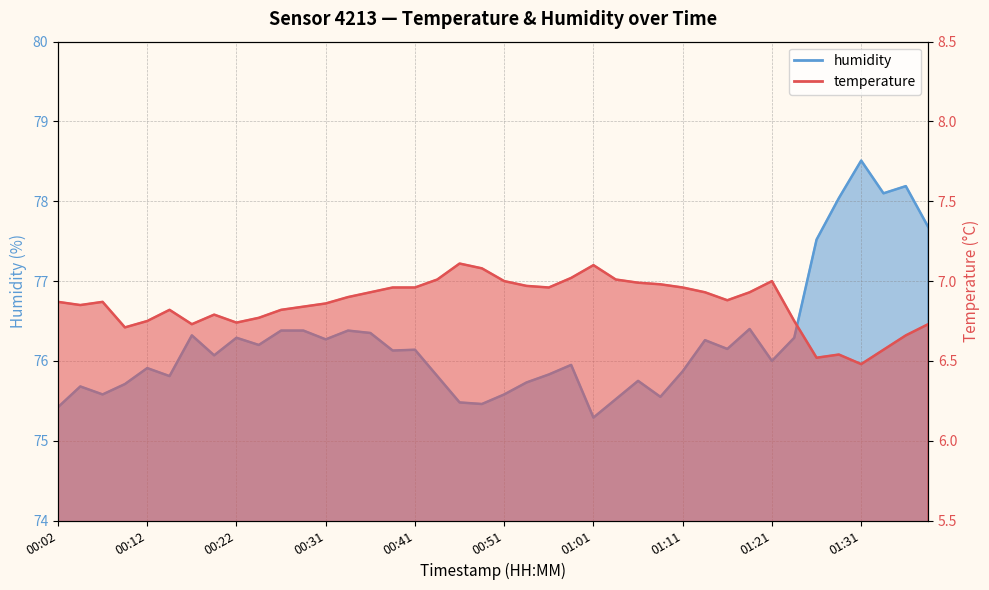

How many data points does each series have?

40